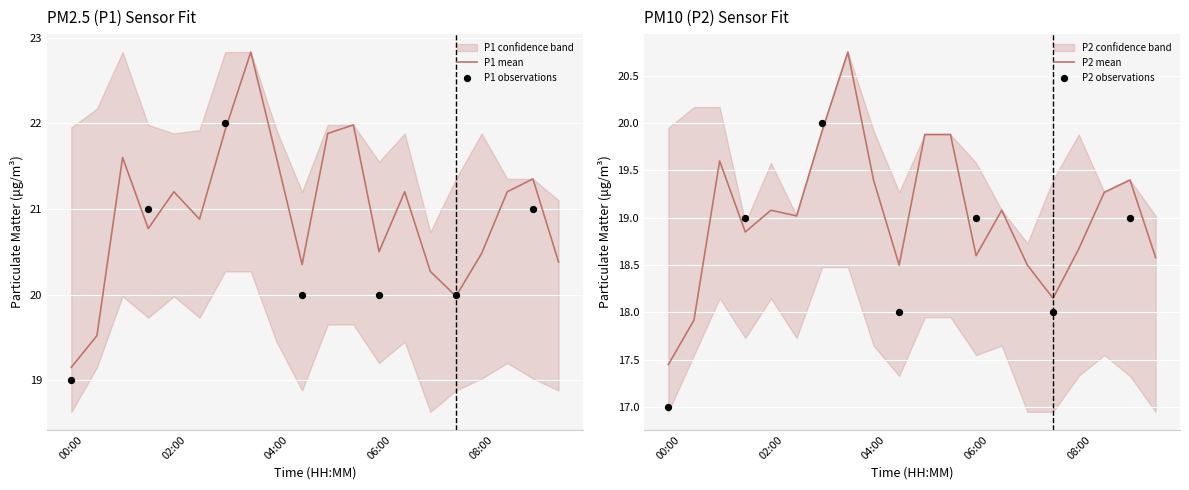

What is the total value across all series at 08:00?

39.2